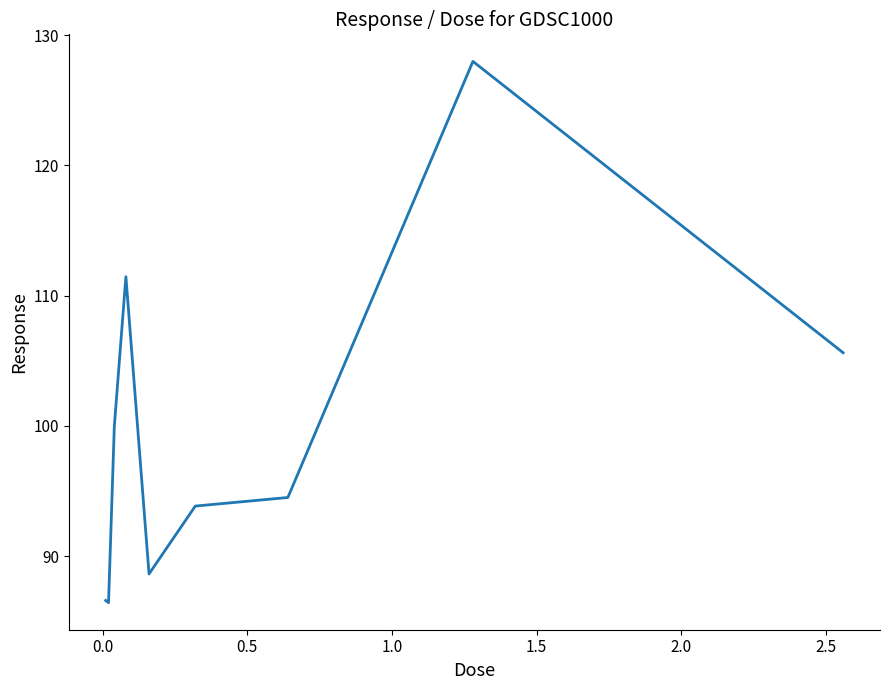

What is the maximum value shown in the chart?

128.0